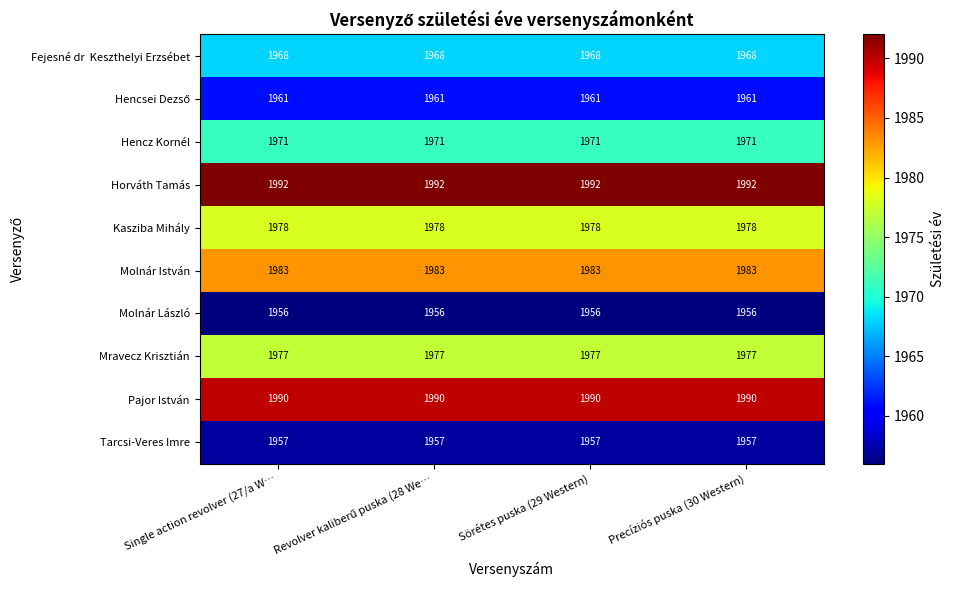

What is the difference between the highest and lowest values at Single action revolver (27/a W…?

36